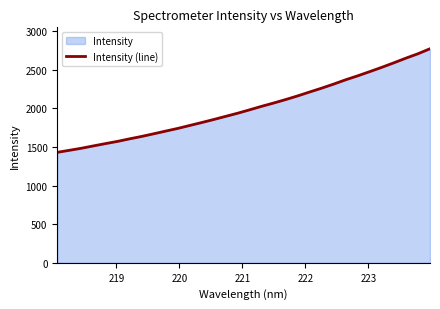

What is the difference between the maximum and minimum values?

1340.4